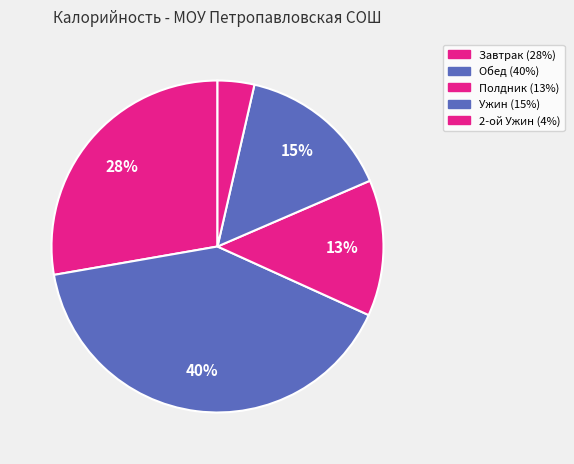

What percentage is NOT represented by Ужин?

85.1%